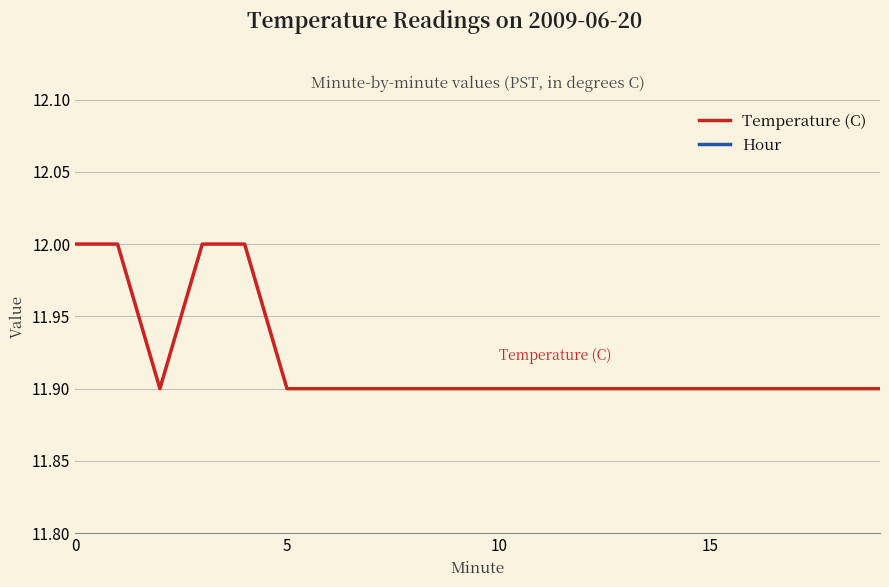

What is the label of the 3rd point from the right?

17